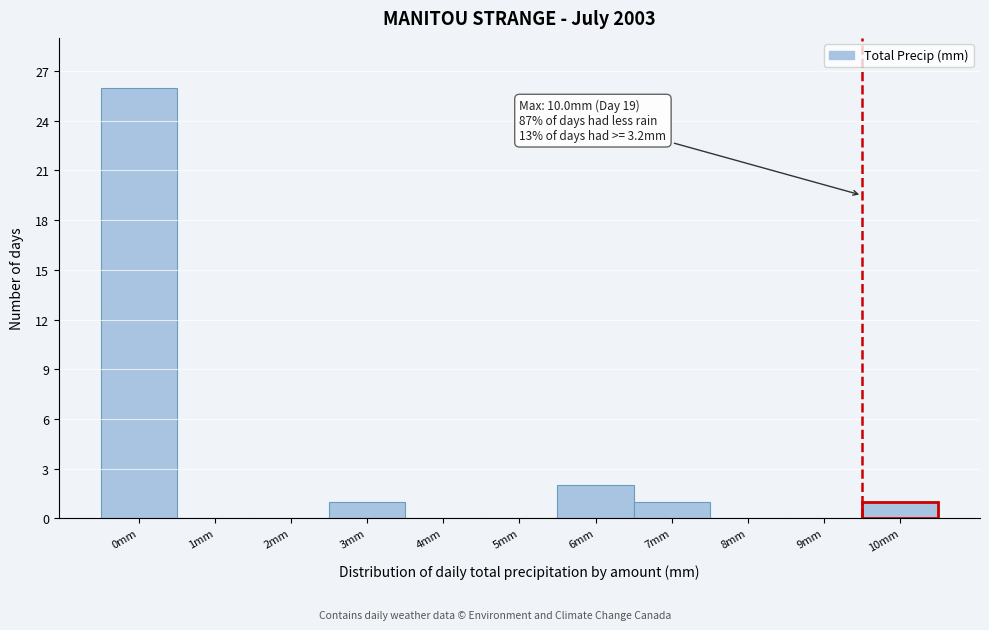

Reading left to right, transcribe all the data shown in this chart.

0mm=26	1mm=0	2mm=0	3mm=1	4mm=0	5mm=0	6mm=2	7mm=1	8mm=0	9mm=0	10mm=1